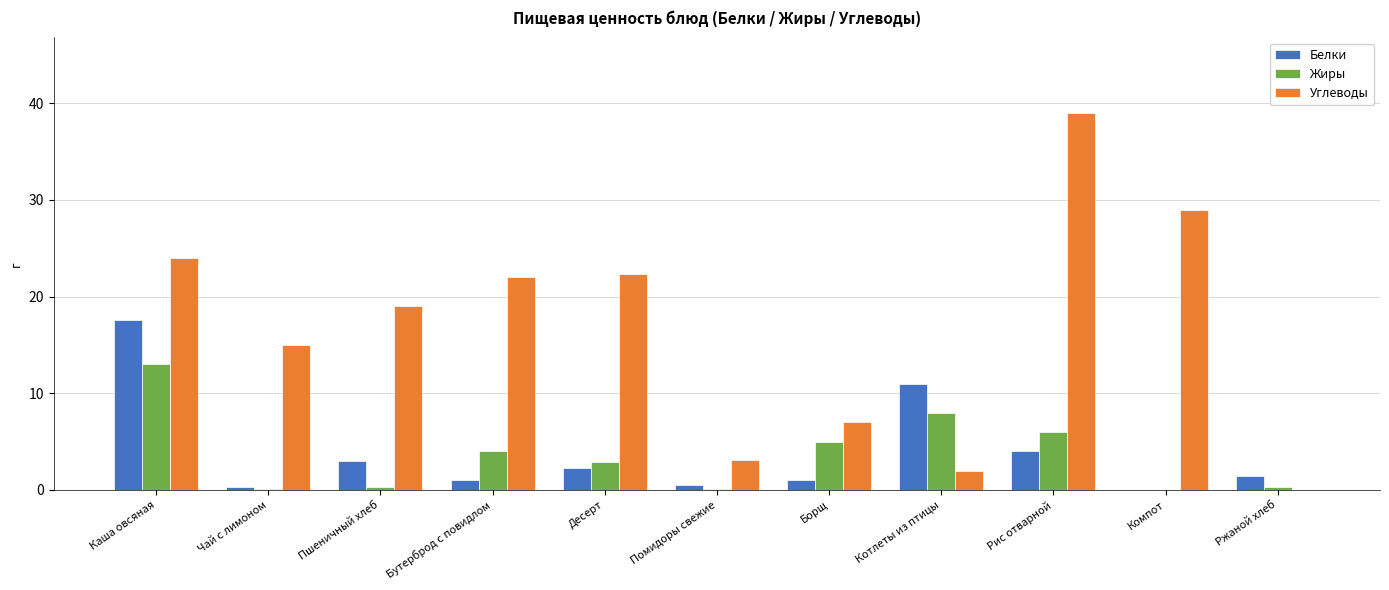

What is the approximate value of Углеводы at Десерт?

22.3